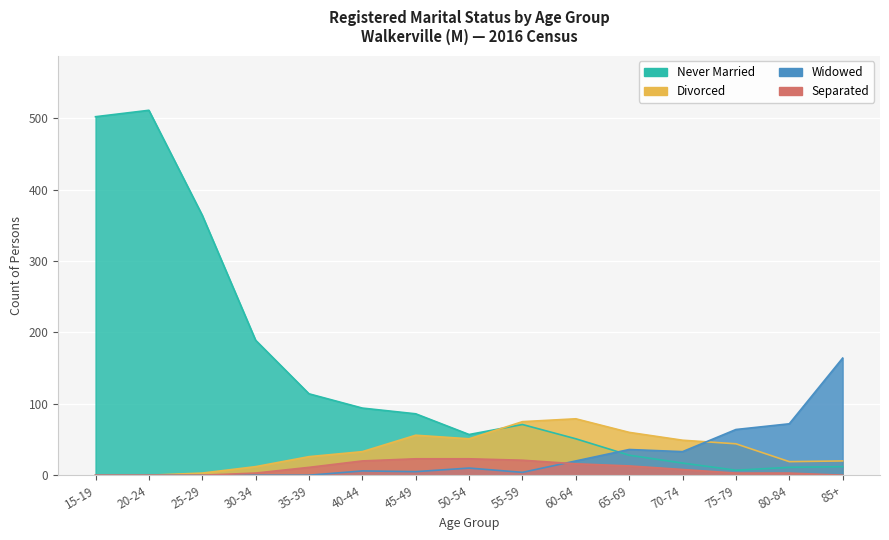

What are all the series names shown in the legend?

Never Married, Divorced, Widowed, Separated